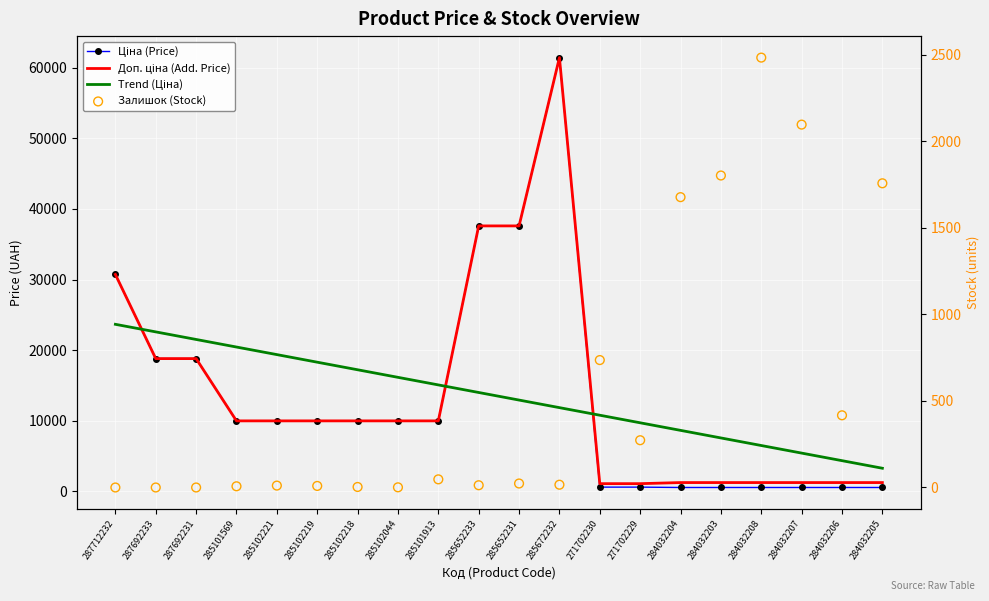

Which series has the largest Y range (max minus min)?

Ціна (Price)